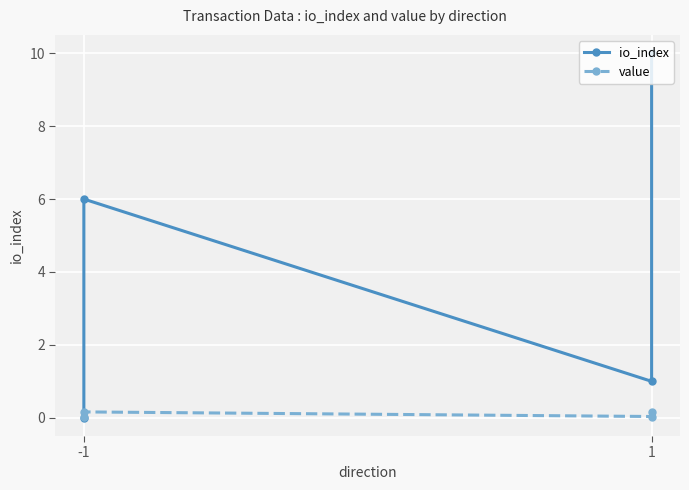

The value series shows 0.0 at -1. True or false?

True